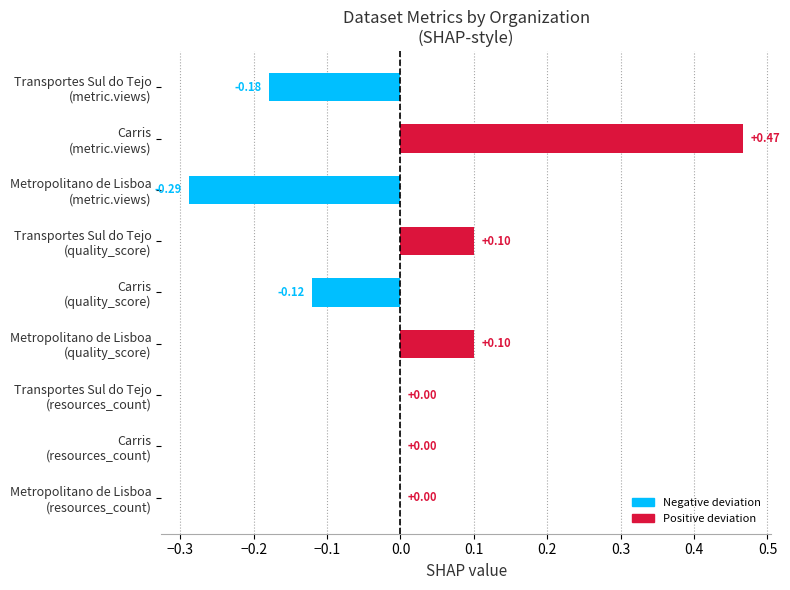

How many series are shown in this chart?

1